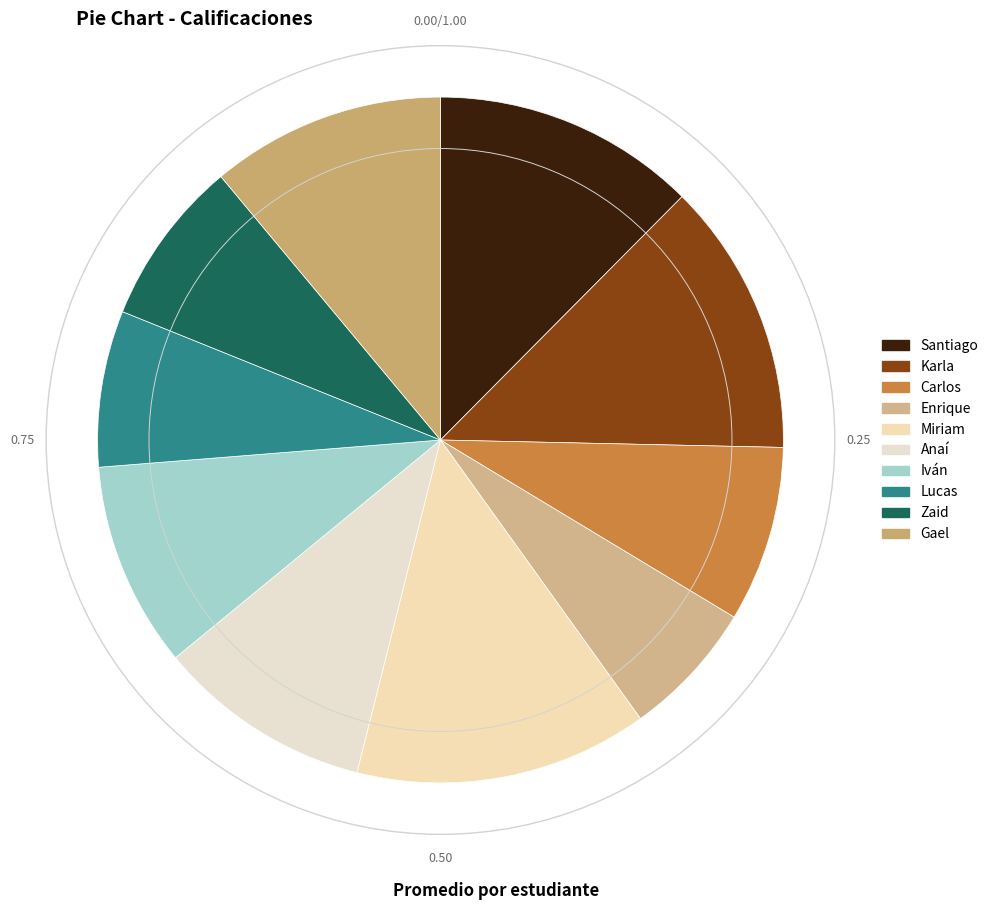

What is the largest slice in the pie chart?

Miriam